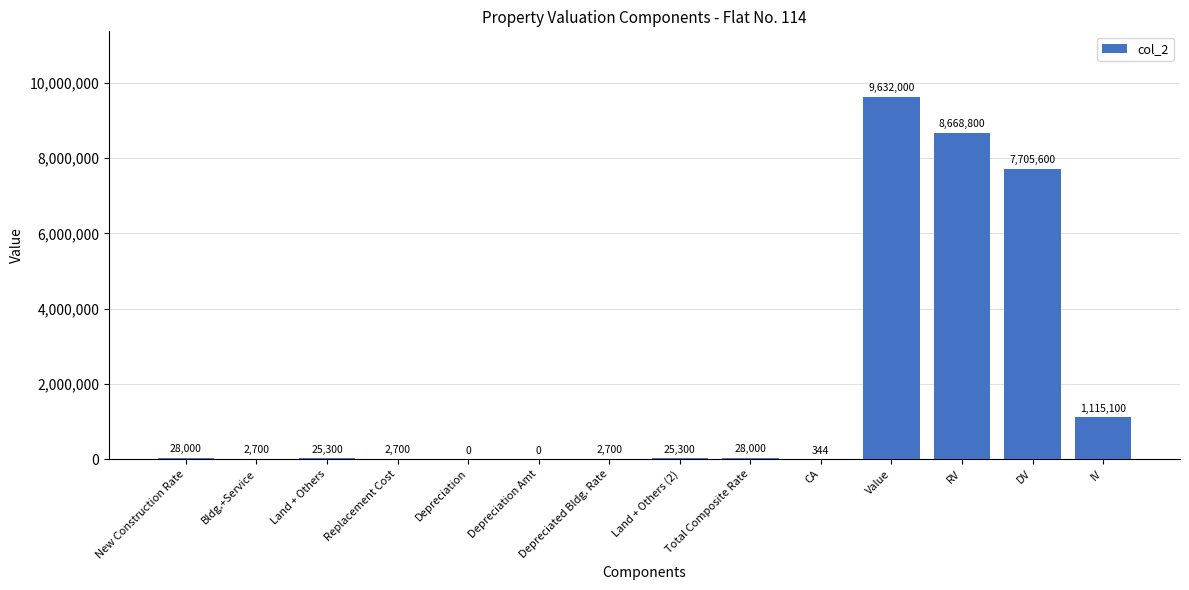

What is the change in value from Land + Others to Value?

+9606700